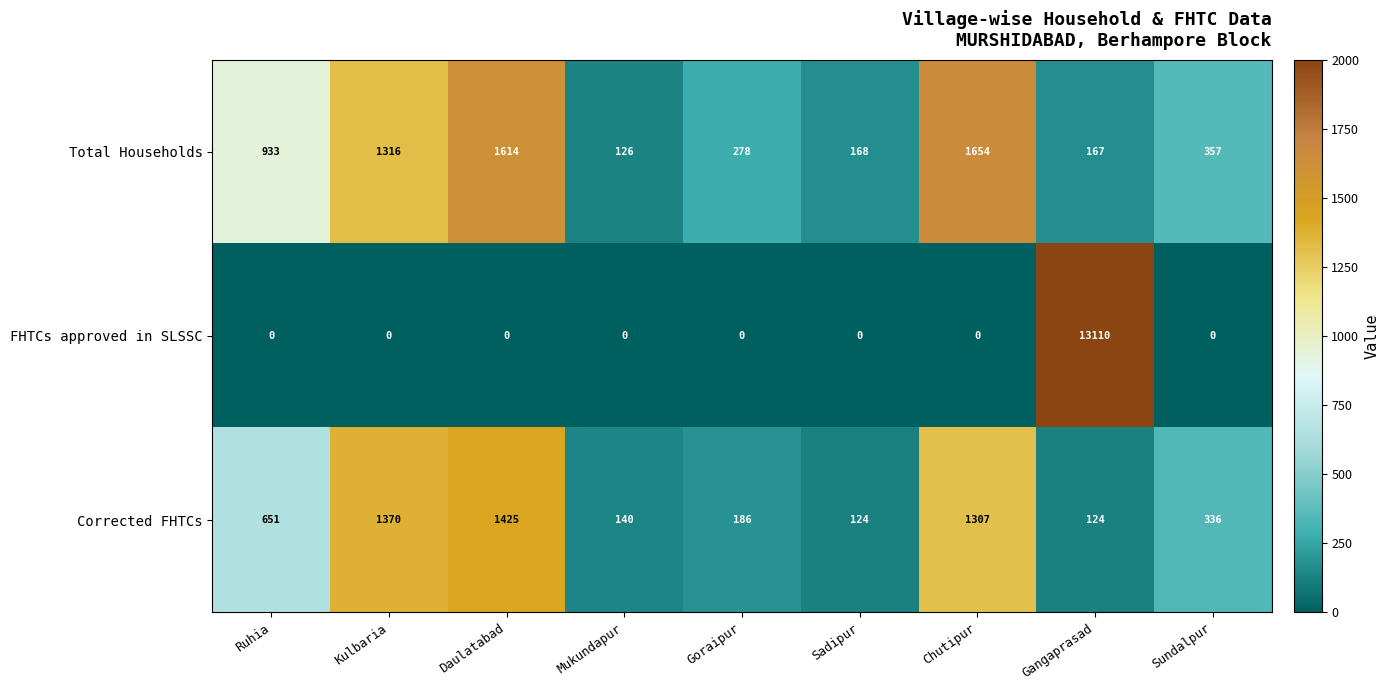

List the series in order of their peak value, lowest first.

Corrected FHTCs, Total Households, FHTCs approved in SLSSC